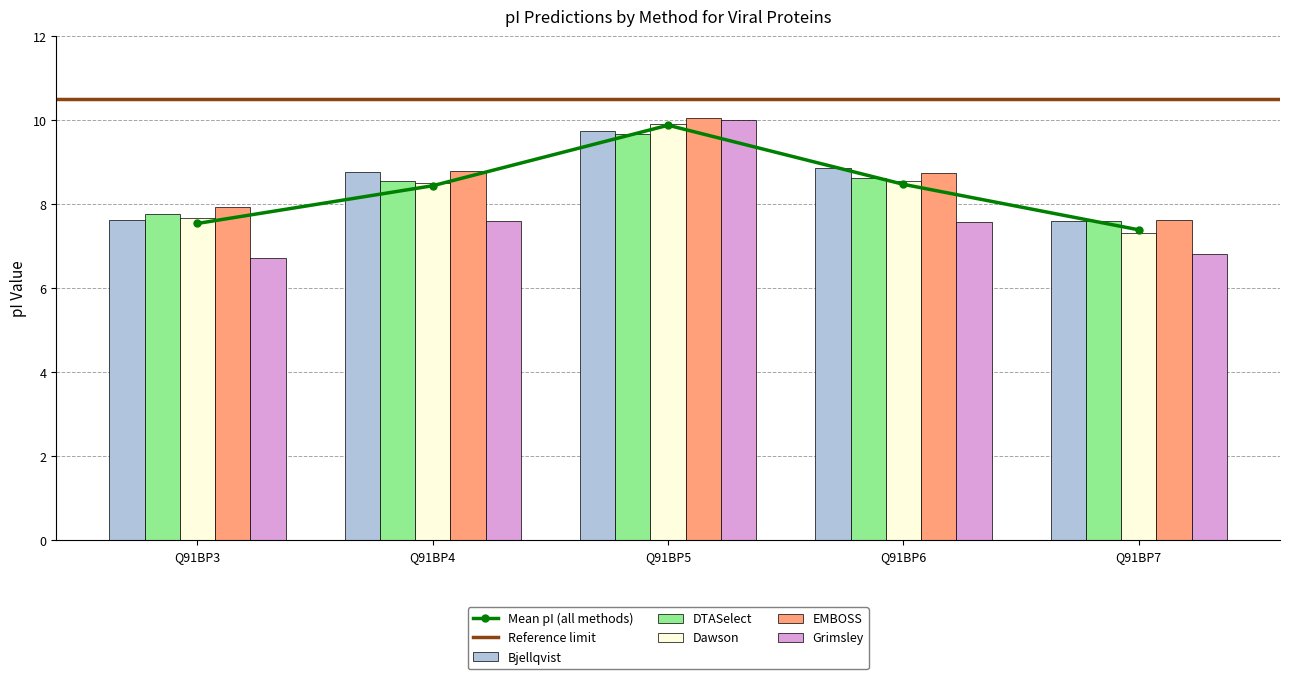

How many data points does each series have?

5